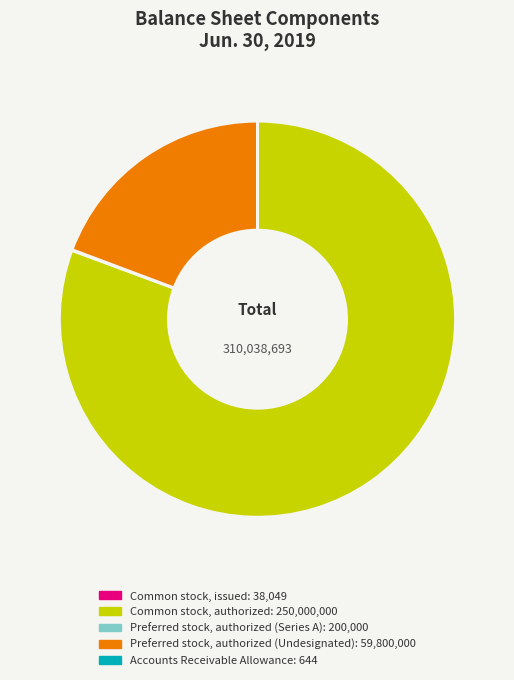

Is there any slice that represents more than half of the pie?

Yes